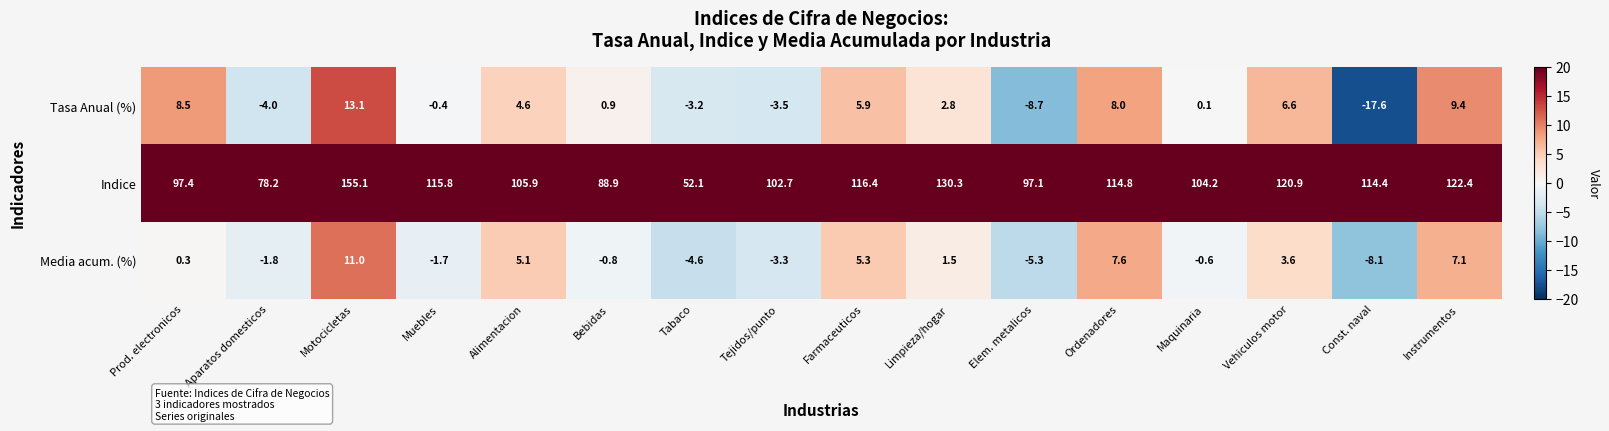

What value does the Indice series have at Tejidos/punto?

102.7